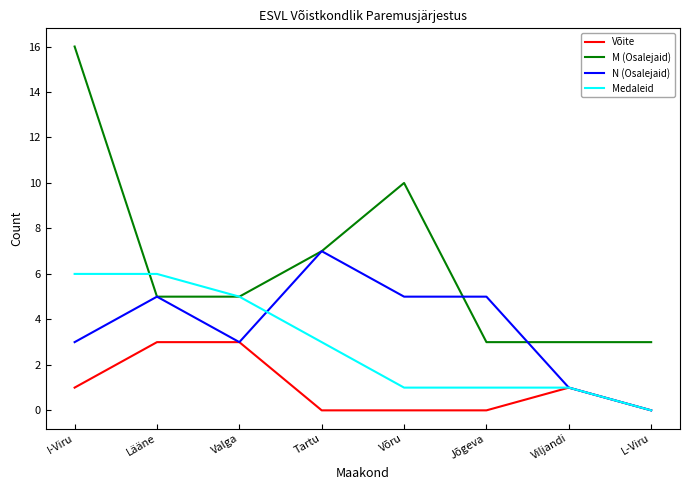

Reading left to right, what are all the values shown in this chart?

Võite: I-Viru=1	Lääne=3	Valga=3	Tartu=0	Võru=0	Jõgeva=0	Viljandi=1	L-Viru=0
M (Osalejaid): I-Viru=16	Lääne=5	Valga=5	Tartu=7	Võru=10	Jõgeva=3	Viljandi=3	L-Viru=3
N (Osalejaid): I-Viru=3	Lääne=5	Valga=3	Tartu=7	Võru=5	Jõgeva=5	Viljandi=1	L-Viru=0
Medaleid: I-Viru=6	Lääne=6	Valga=5	Tartu=3	Võru=1	Jõgeva=1	Viljandi=1	L-Viru=0